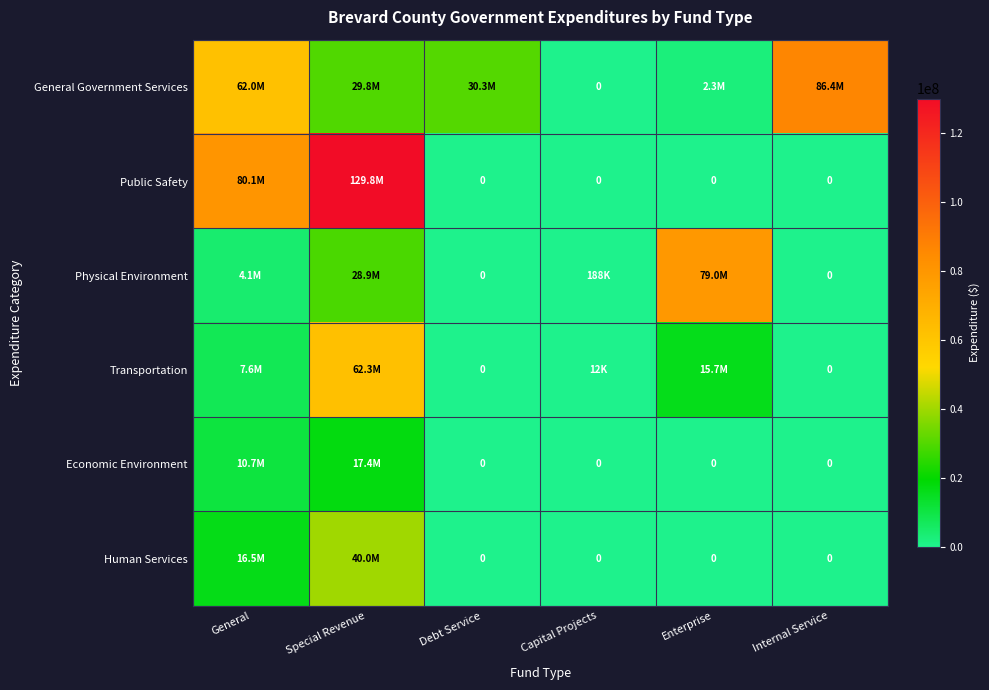

List the series in order of their peak value, highest first.

Public Safety, General Government Services, Physical Environment, Transportation, Human Services, Economic Environment